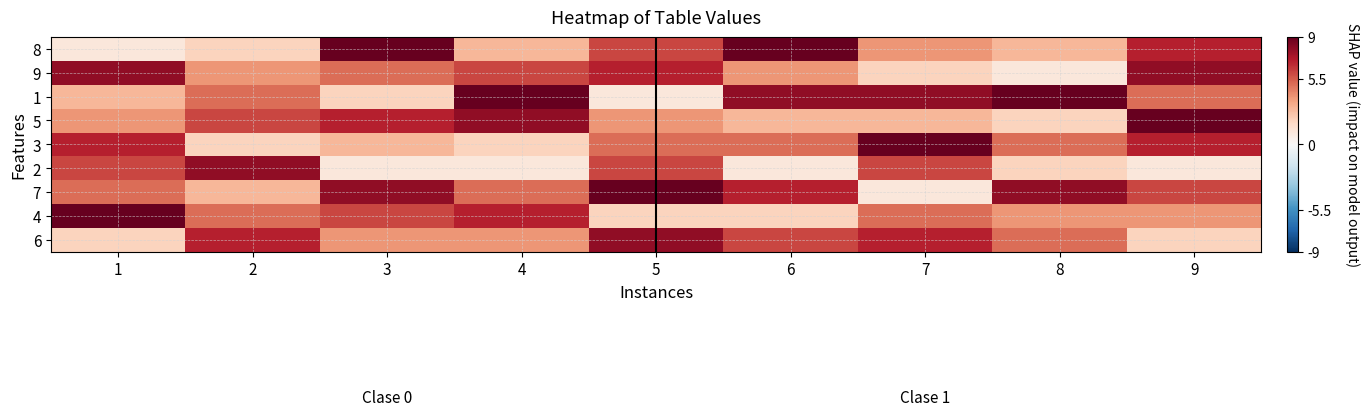

Reading left to right, extract all data points from this chart.

8: 1=1	2=2	3=9	4=3	5=6	6=9	7=4	8=3	9=7
9: 1=8	2=4	3=5	4=6	5=7	6=4	7=2	8=1	9=8
1: 1=3	2=5	3=2	4=9	5=1	6=8	7=8	8=9	9=5
5: 1=4	2=6	3=7	4=8	5=4	6=3	7=3	8=2	9=9
3: 1=7	2=2	3=3	4=2	5=5	6=5	7=9	8=5	9=7
2: 1=6	2=8	3=1	4=1	5=6	6=1	7=6	8=2	9=1
7: 1=5	2=3	3=8	4=5	5=9	6=7	7=1	8=8	9=6
4: 1=9	2=5	3=6	4=7	5=2	6=2	7=5	8=4	9=4
6: 1=2	2=7	3=4	4=4	5=8	6=6	7=7	8=5	9=2